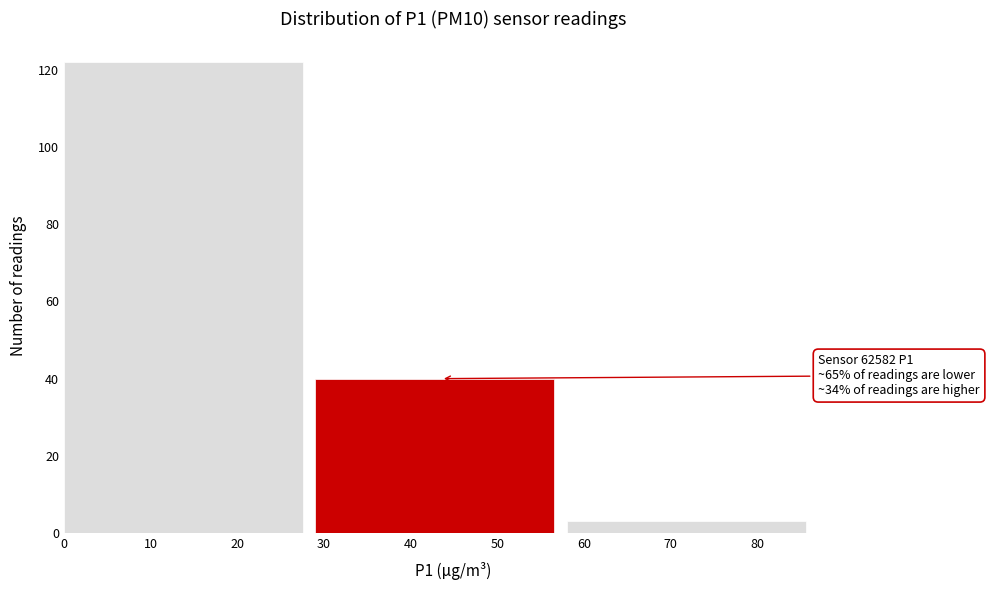

Which range on the x-axis has the tallest bar?

0 to 29